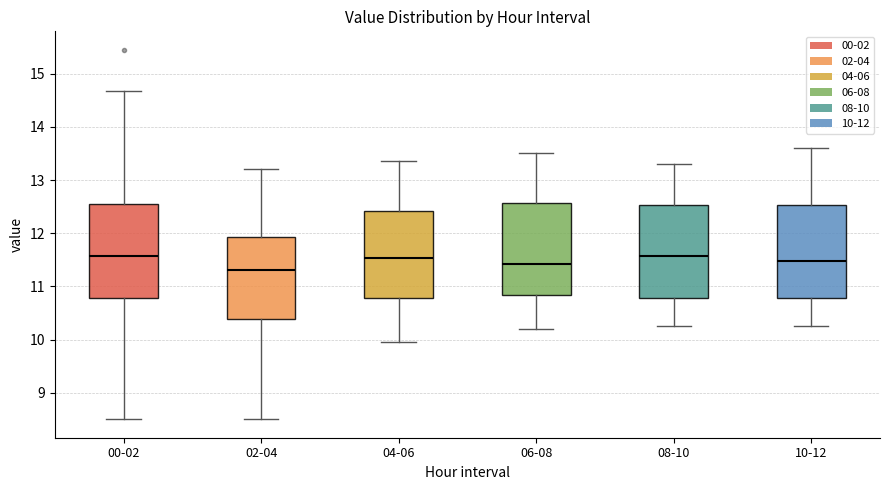

Reading left to right, transcribe this box plot: for each box, give where its median line is, the range the box spans, and where its two whiskers end, as read against the y-axis. The values are not printed on the chart, so give them approximately, as read against the axis.

00-02: median 11.6, box 10.8 to 12.5, whiskers 8.5 to 14.7
02-04: median 11.3, box 10.4 to 11.9, whiskers 8.5 to 13.2
04-06: median 11.5, box 10.8 to 12.4, whiskers 10.0 to 13.4
06-08: median 11.4, box 10.8 to 12.6, whiskers 10.2 to 13.5
08-10: median 11.6, box 10.8 to 12.5, whiskers 10.3 to 13.3
10-12: median 11.5, box 10.8 to 12.5, whiskers 10.3 to 13.6